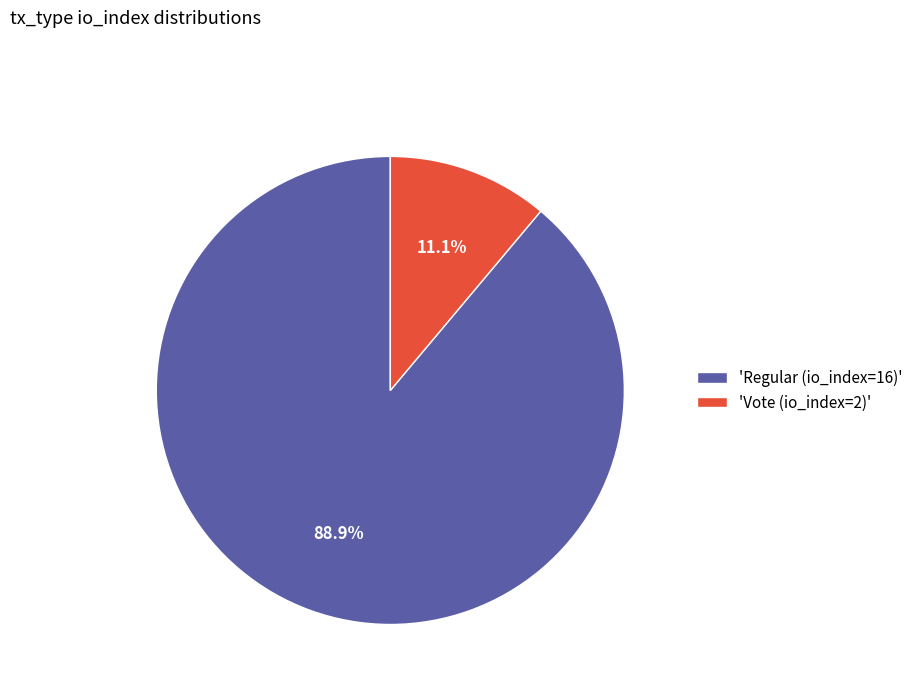

Rank the categories by value from lowest to highest.

'Vote (io_index=2)', 'Regular (io_index=16)'